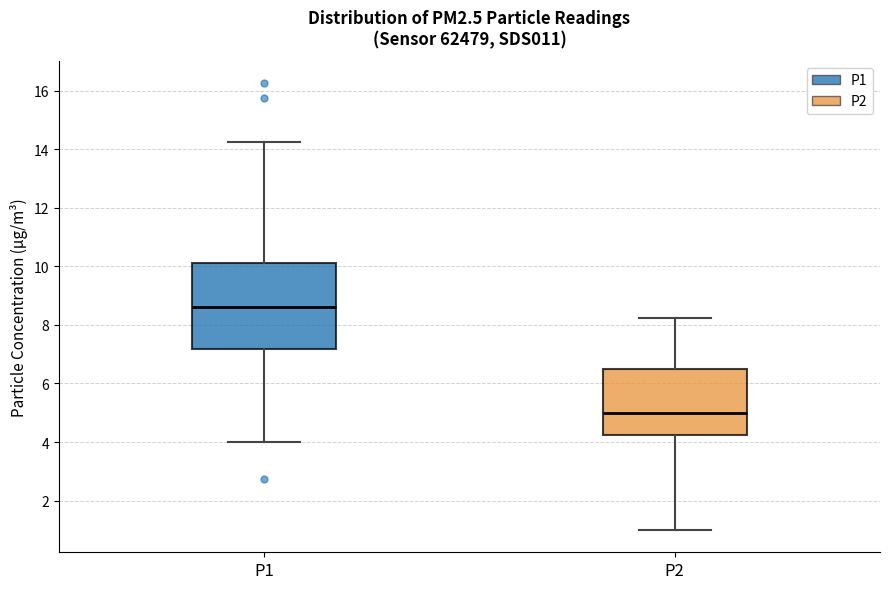

Which box is the tallest, from its lower edge to its upper edge?

P1